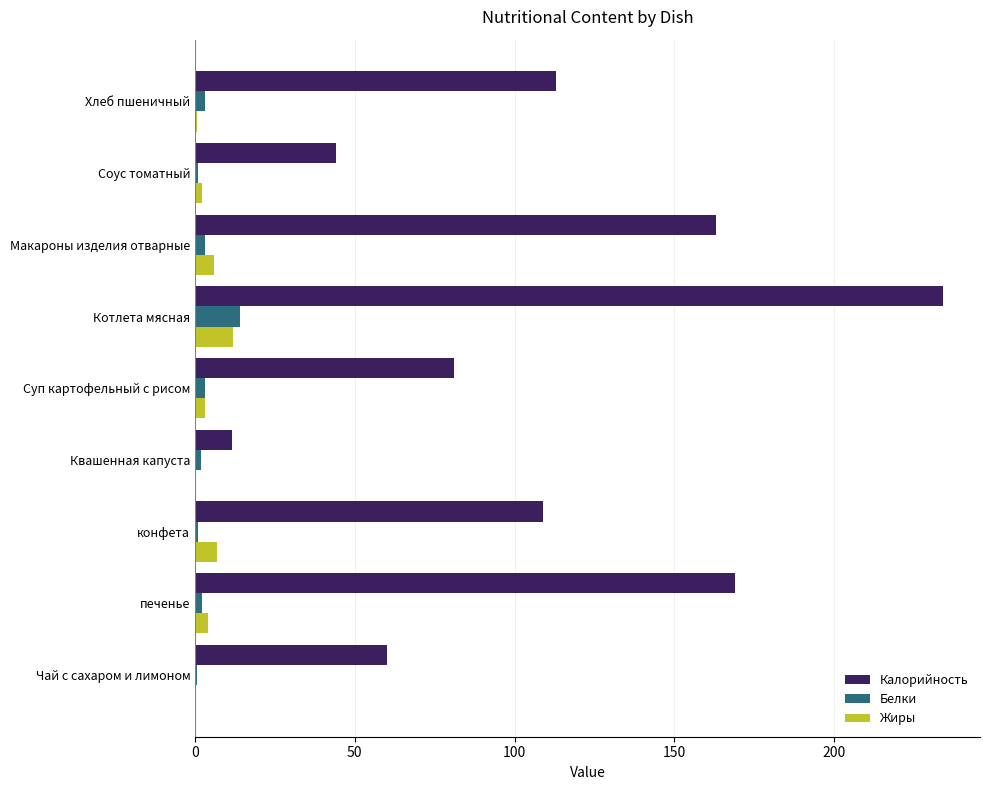

Which series has the largest total across all categories?

Калорийность